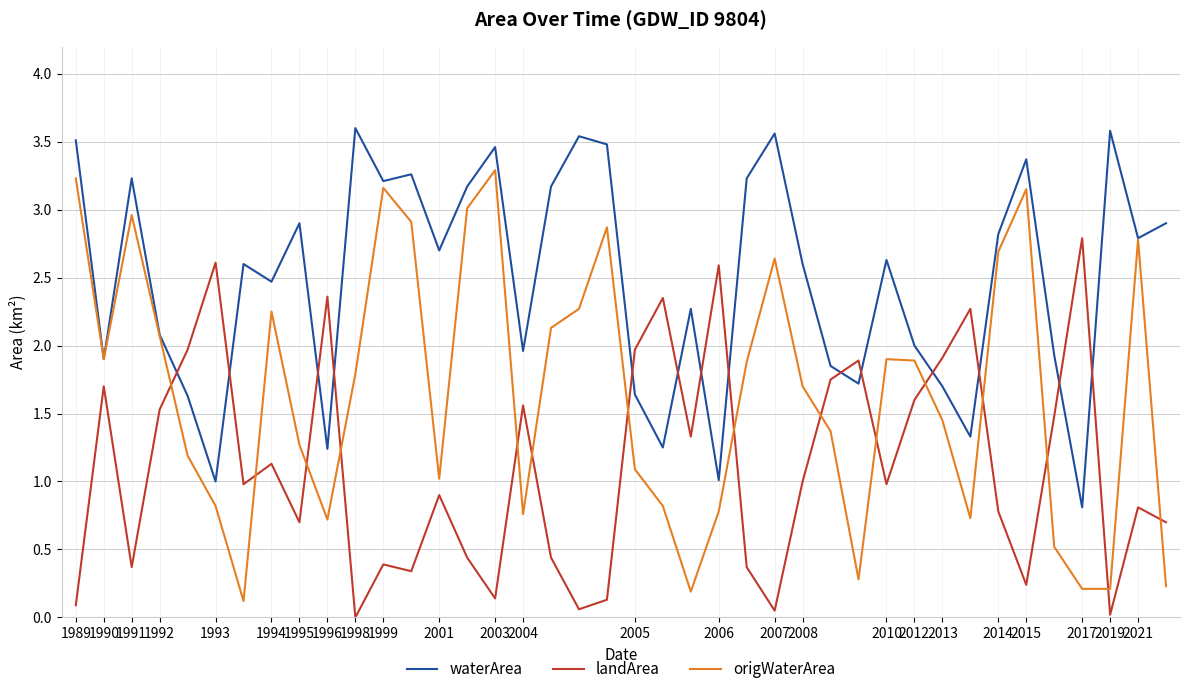

How many lines are shown in the chart?

3